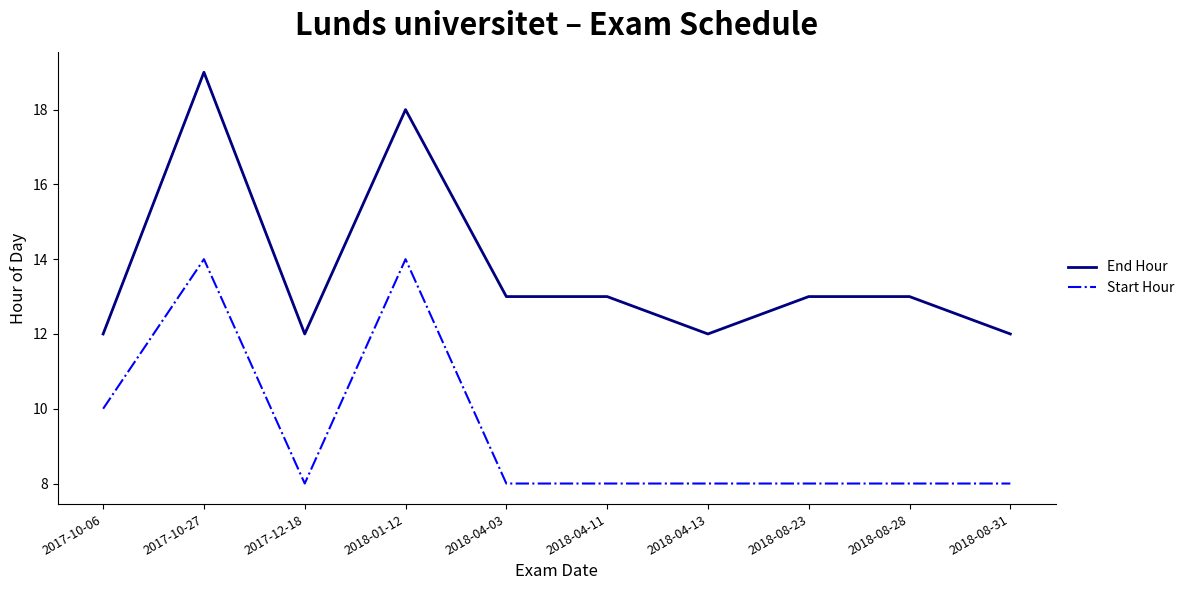

How many lines are shown in the chart?

2